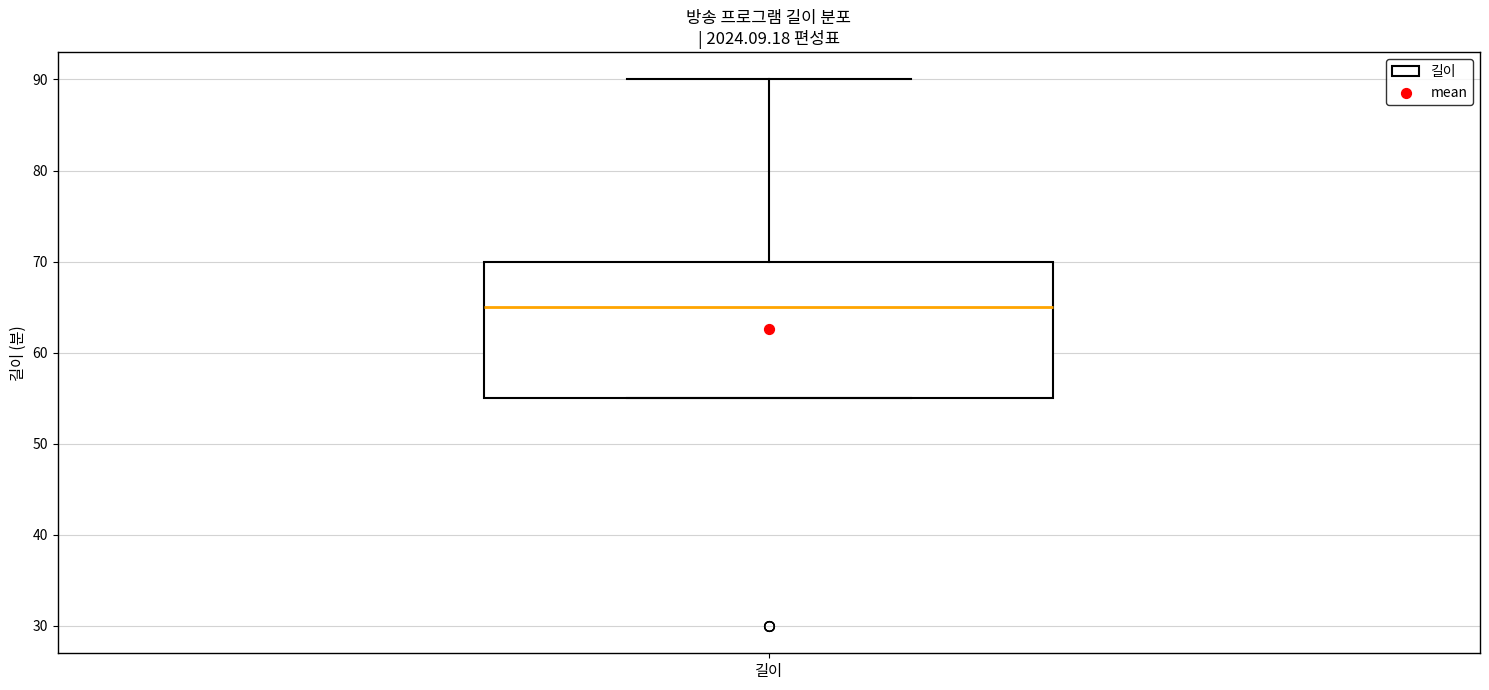

Where does the median line of the box for 길이 sit on the y-axis? The values are not printed on the chart, so give them approximately, as read against the axis.

65